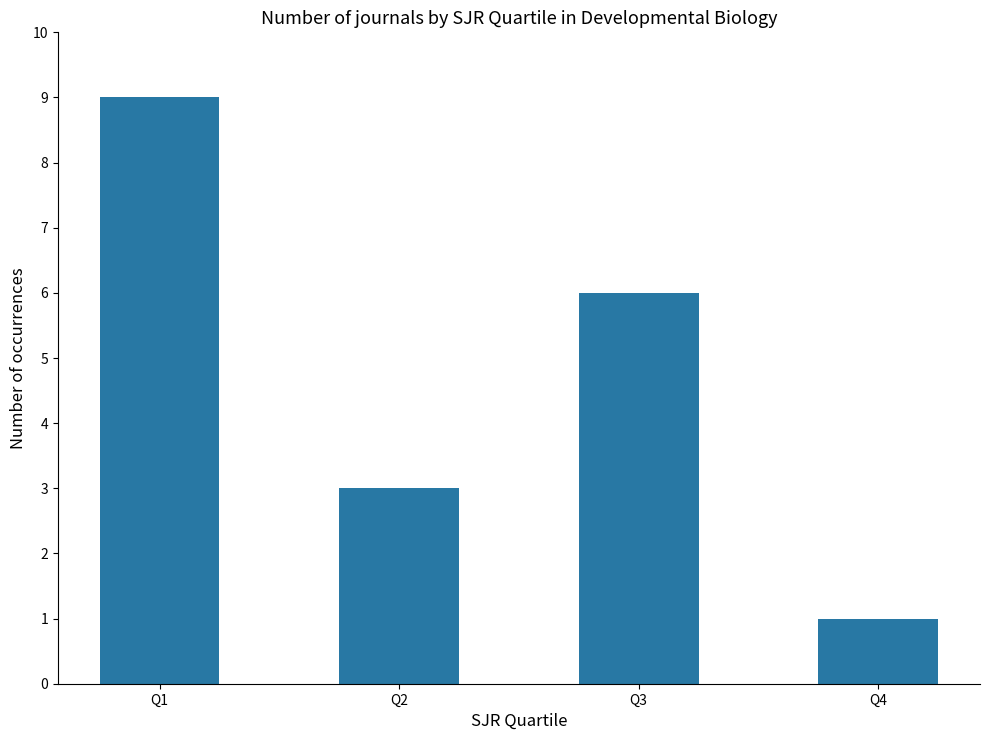

What is the difference between the second highest and second lowest values?

3